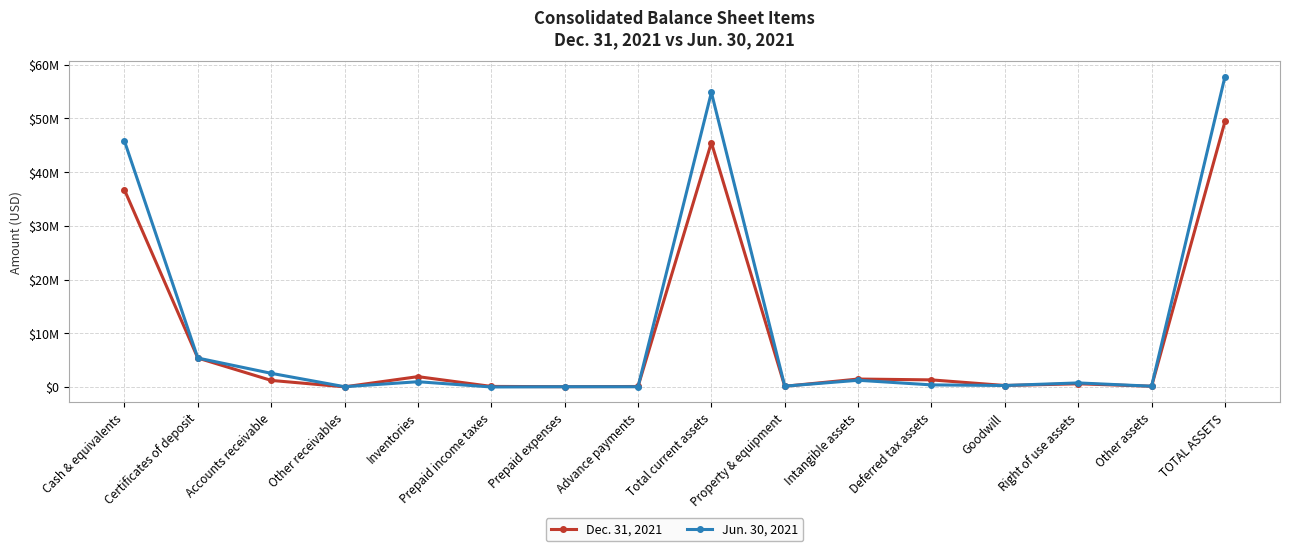

Is it true that Dec. 31, 2021 equals 88722 at Advance payments?

True